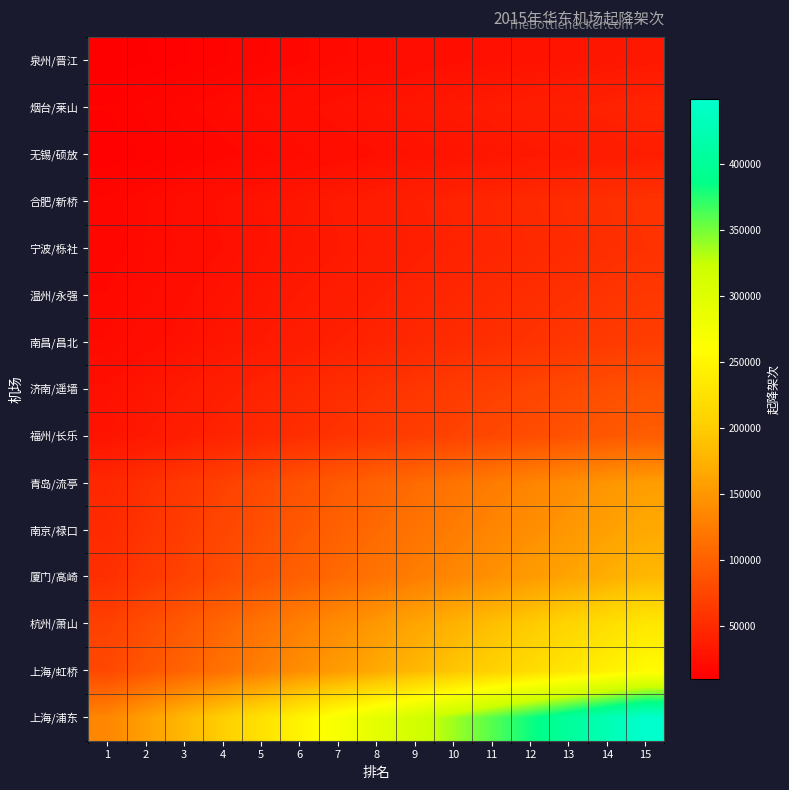

At 3, list the series in order from smallest to largest.

泉州/晋江, 无锡/硕放, 烟台/莱山, 宁波/栎社, 合肥/新桥, 温州/永强, 南昌/昌北, 济南/遥墙, 福州/长乐, 青岛/流亭, 南京/禄口, 厦门/高崎, 杭州/萧山, 上海/虹桥, 上海/浦东